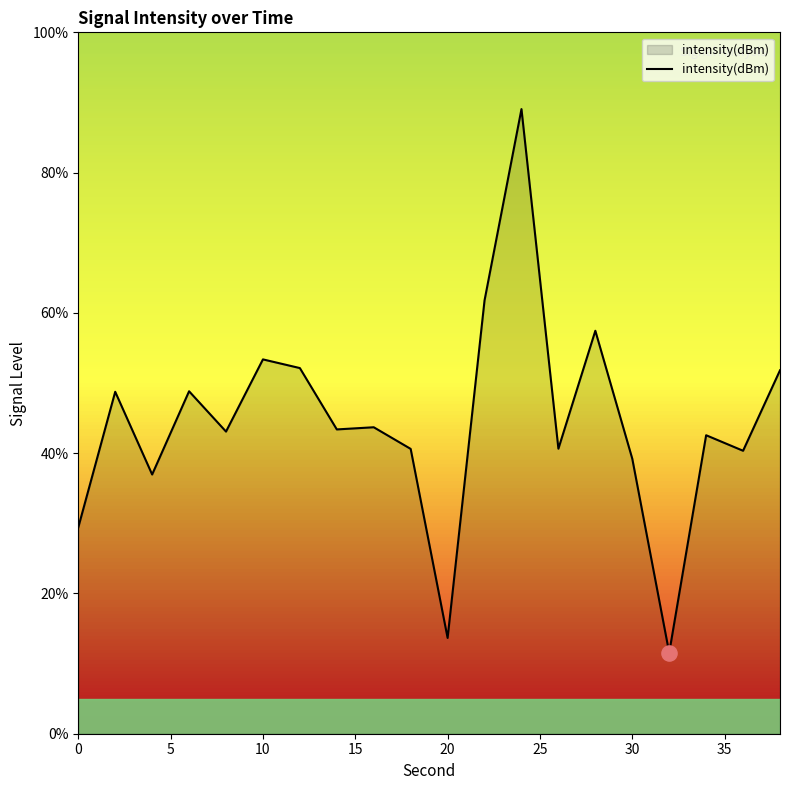

What is the difference between the maximum and minimum values?

77.5